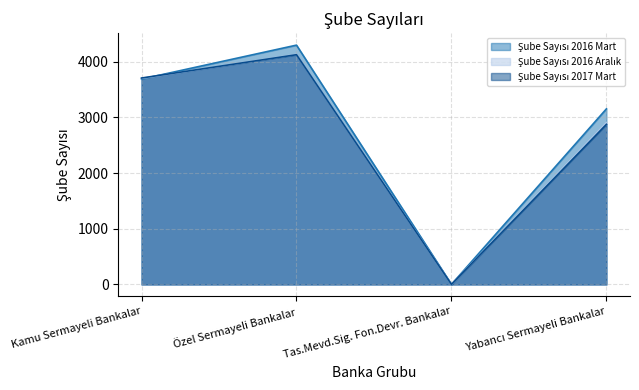

Where is Şube Sayısı 2016 Aralık nearest to the value 2066?

Yabancı Sermayeli Bankalar